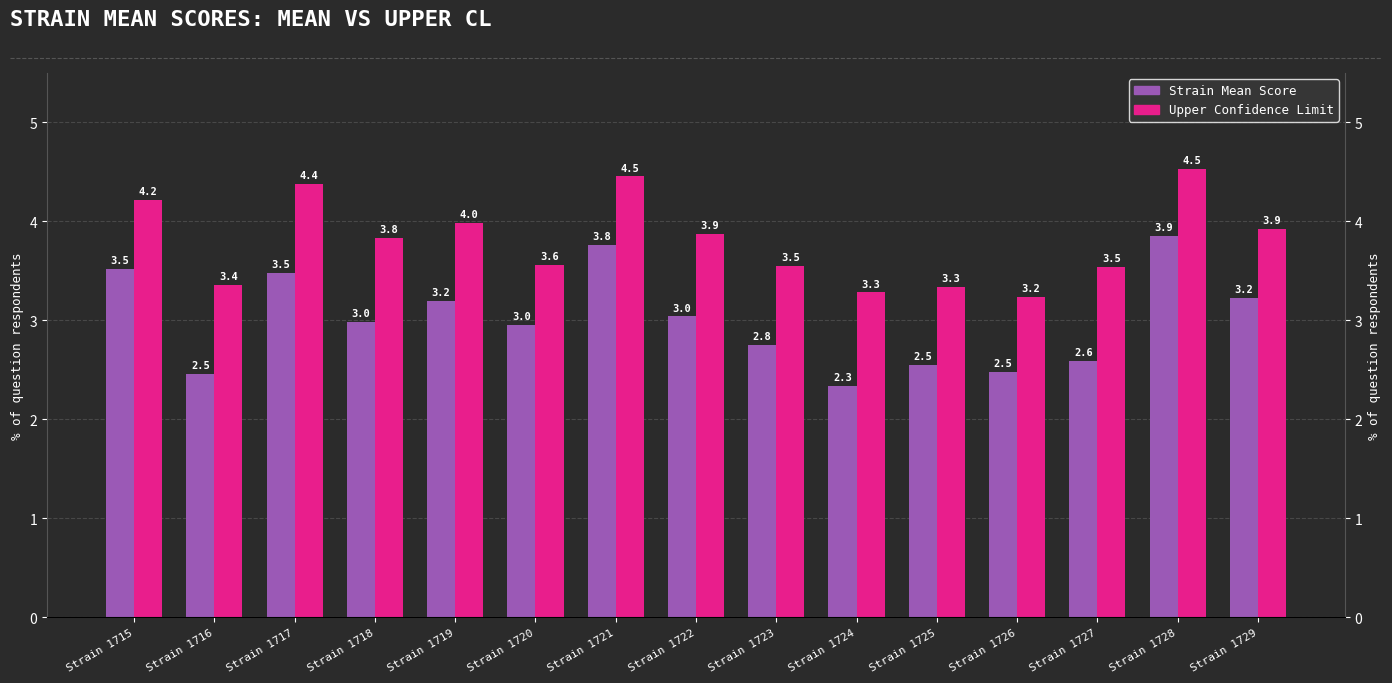

What is the spread (max minus min) of values at Strain 1719?

0.8